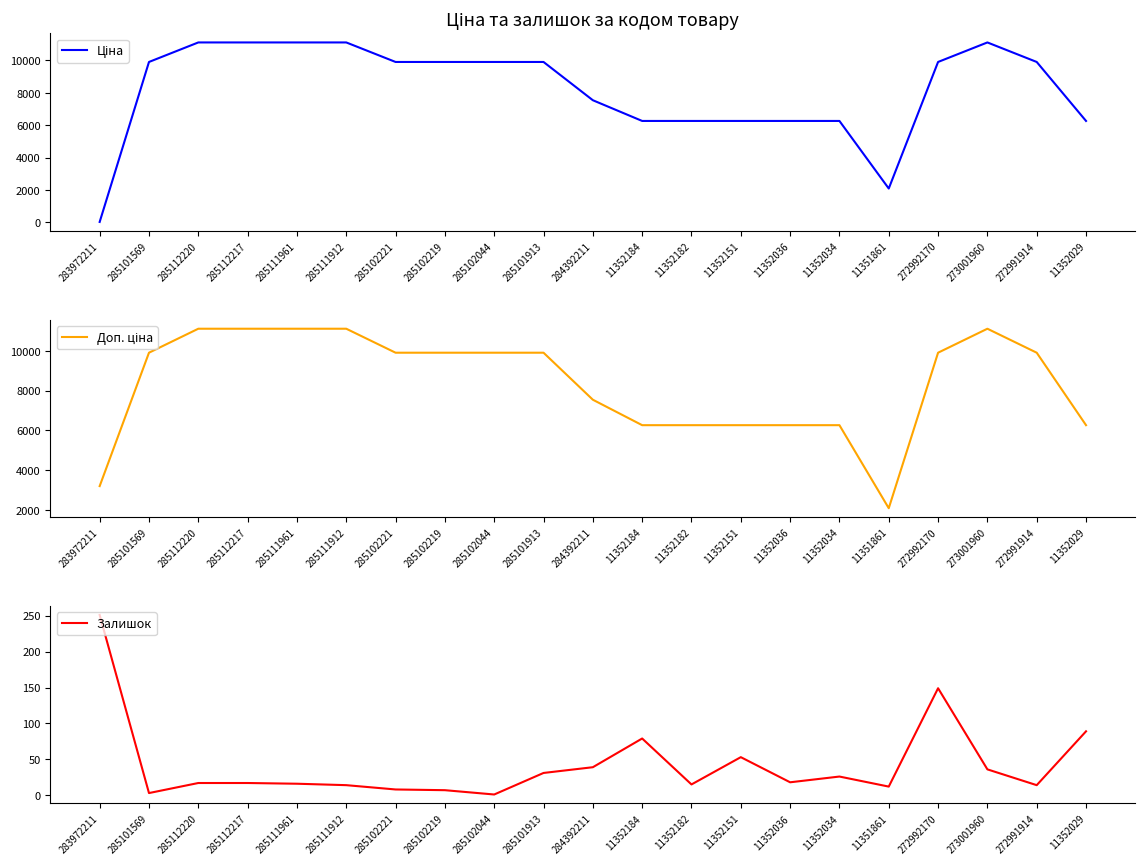

The value of Доп. ціна at 11352182 is 6266.7. True or false?

True